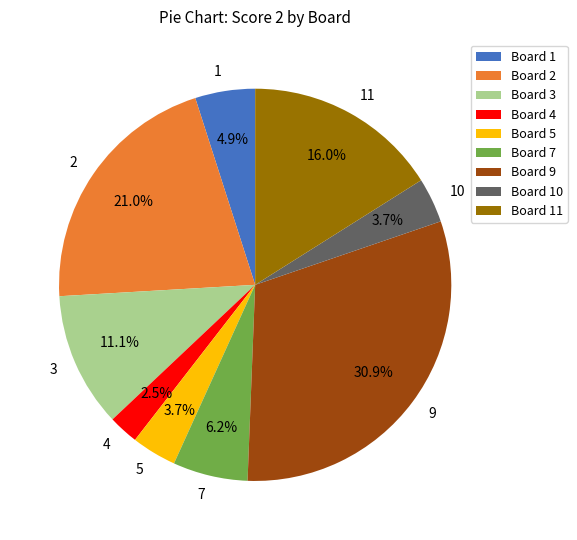

To the nearest percent, what is the average slice percentage?

11%